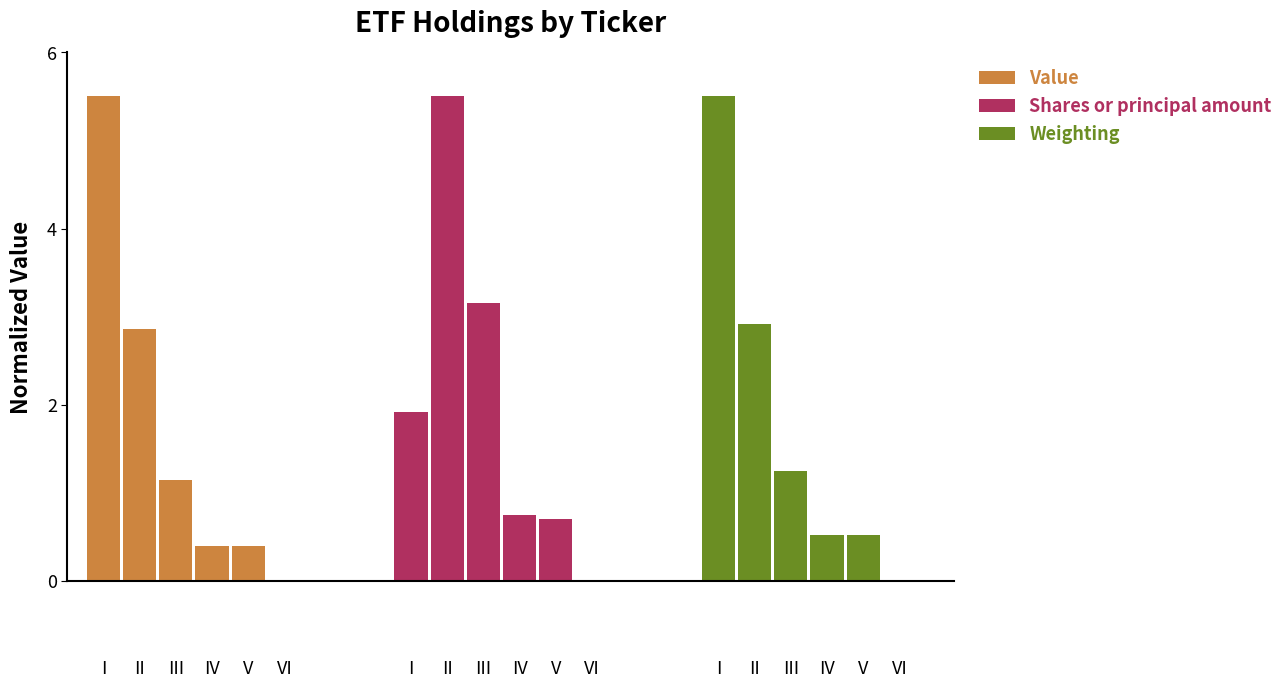

Does the chart contain stacked bars?

No